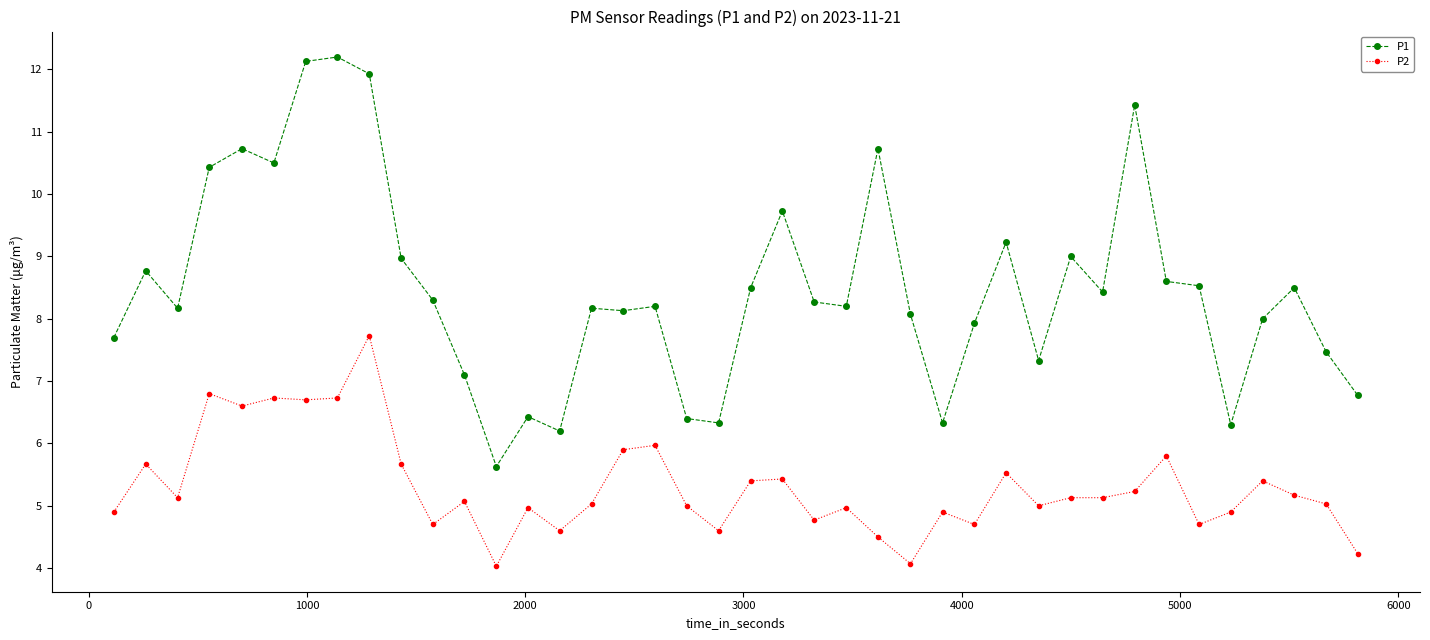

What is the difference between the second highest and second lowest values in the P2 series?

2.7